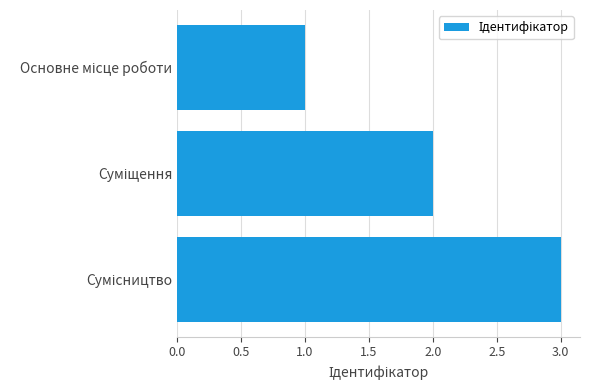

What is the greatest value displayed?

3